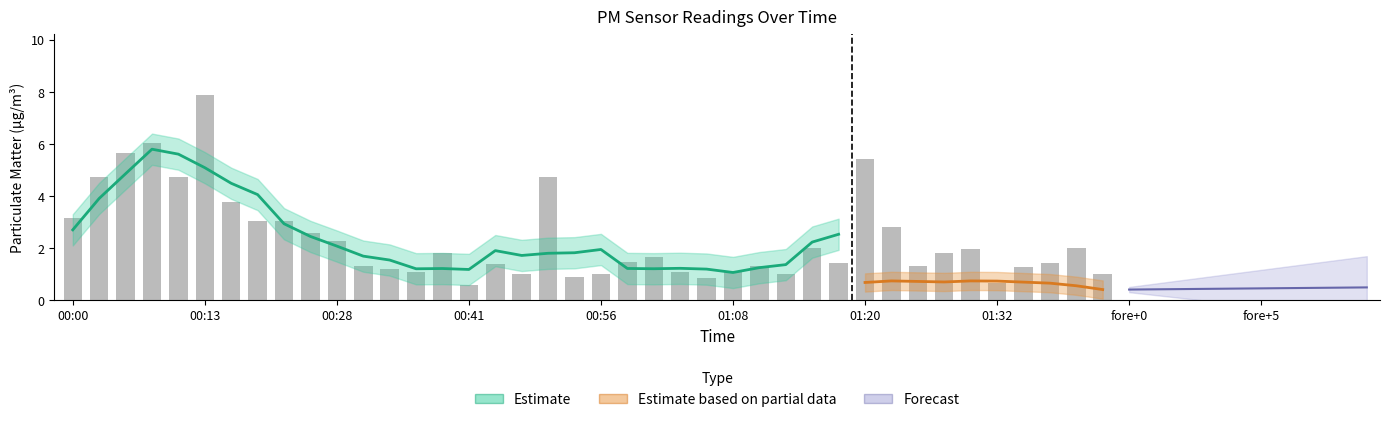

What is the greatest value displayed?

7.9